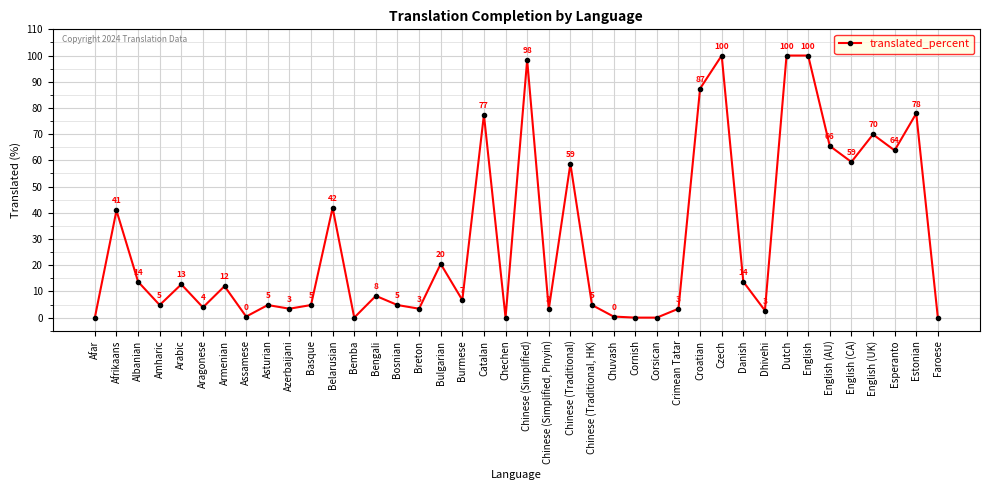

What is the maximum value shown in the chart?

100.0